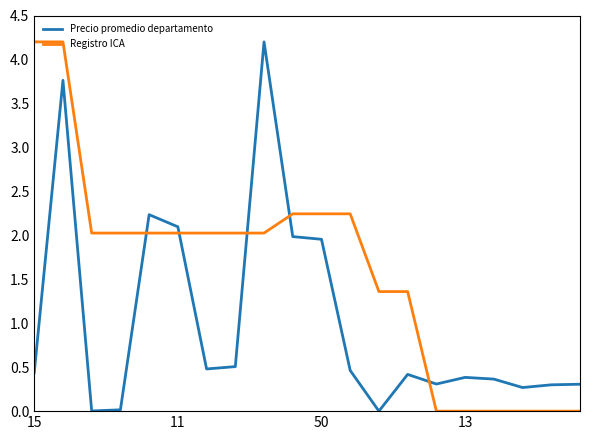

What is the difference between the maximum and minimum values in the Registro ICA series?

4.2